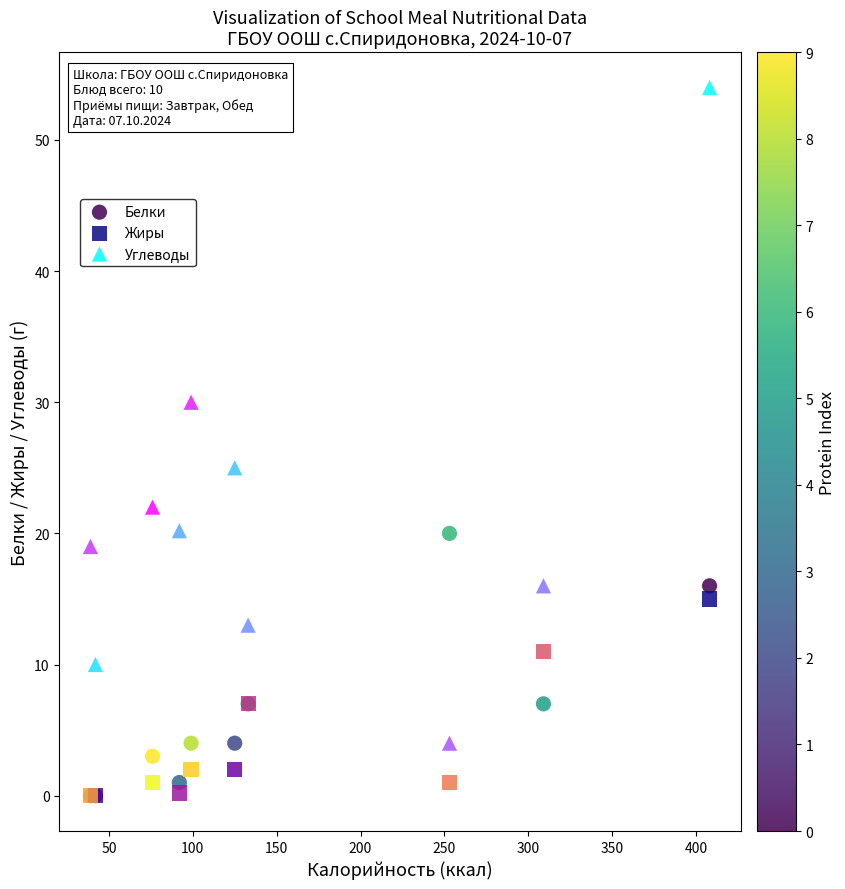

Across all series, what Y value is closest to 27?

25.0